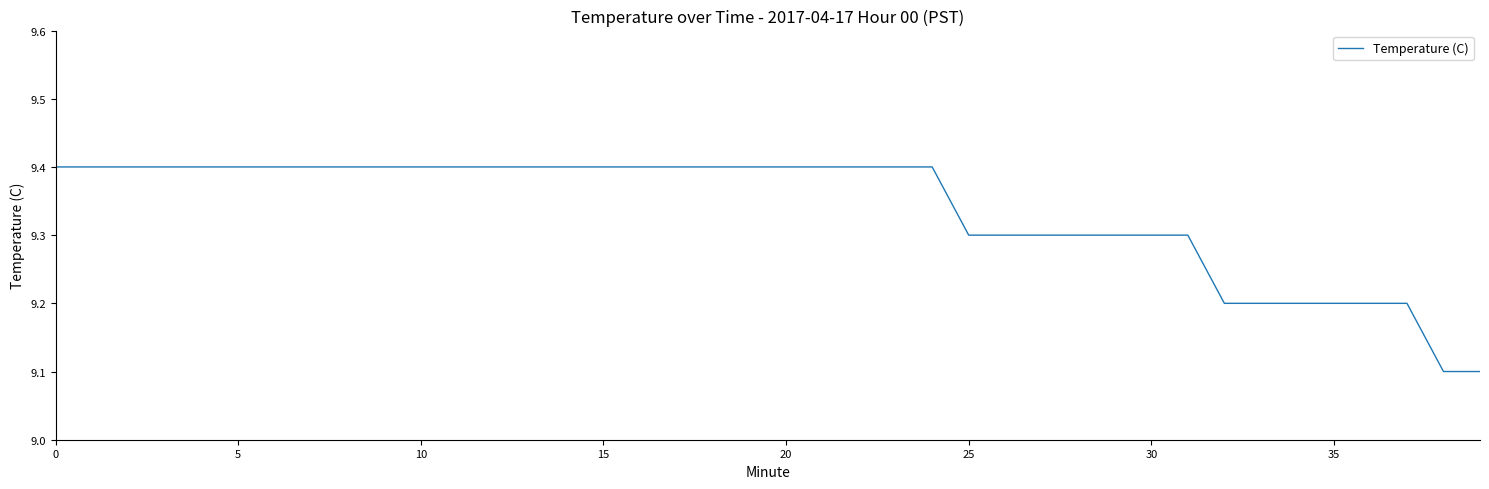

What is the difference between the maximum and minimum values?

0.3